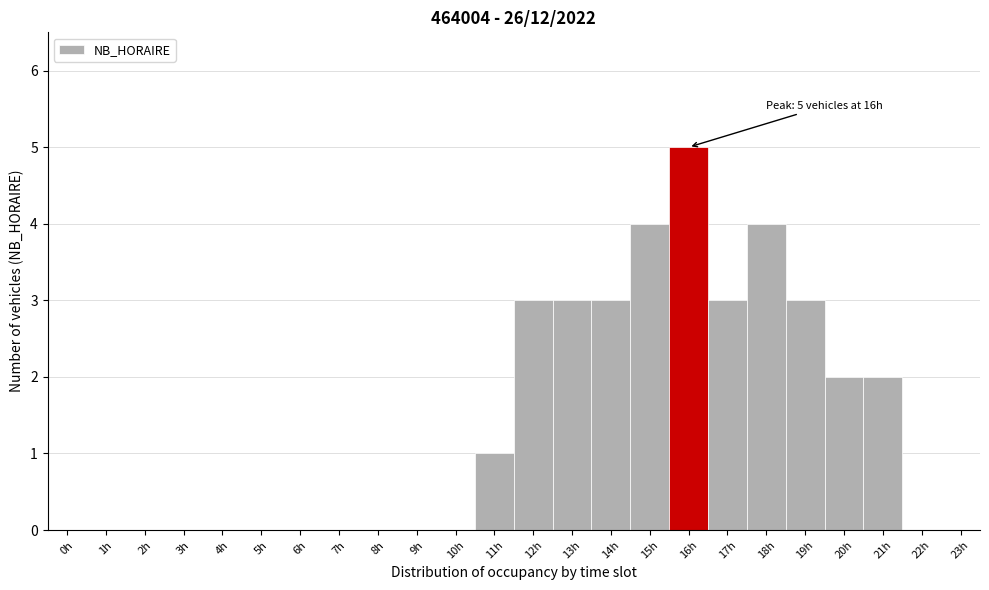

Over which range of the x-axis is the bar tallest?

15.5 to 16.5